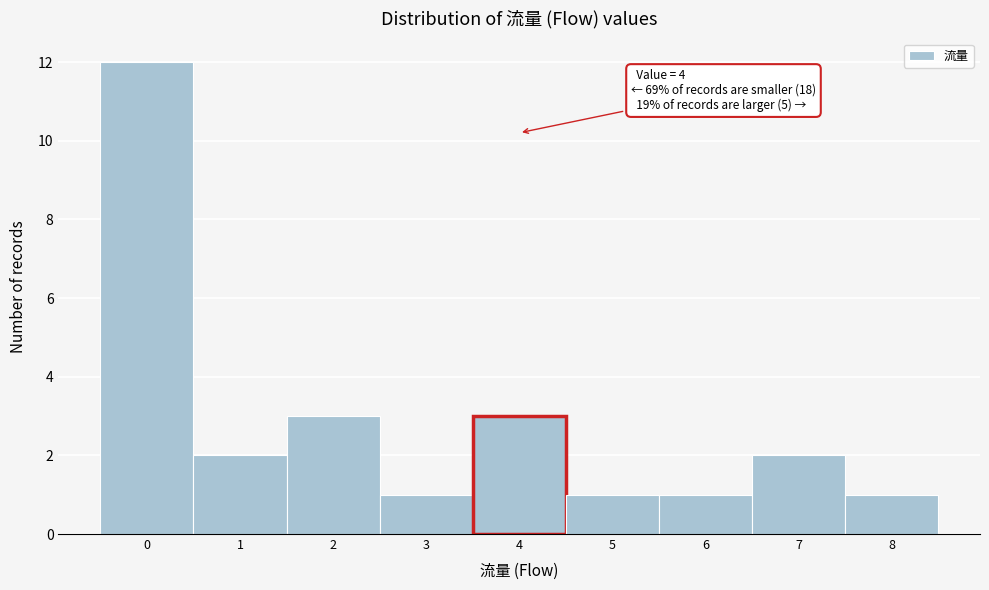

Over which range of the x-axis is the bar tallest?

-0.5 to 0.5